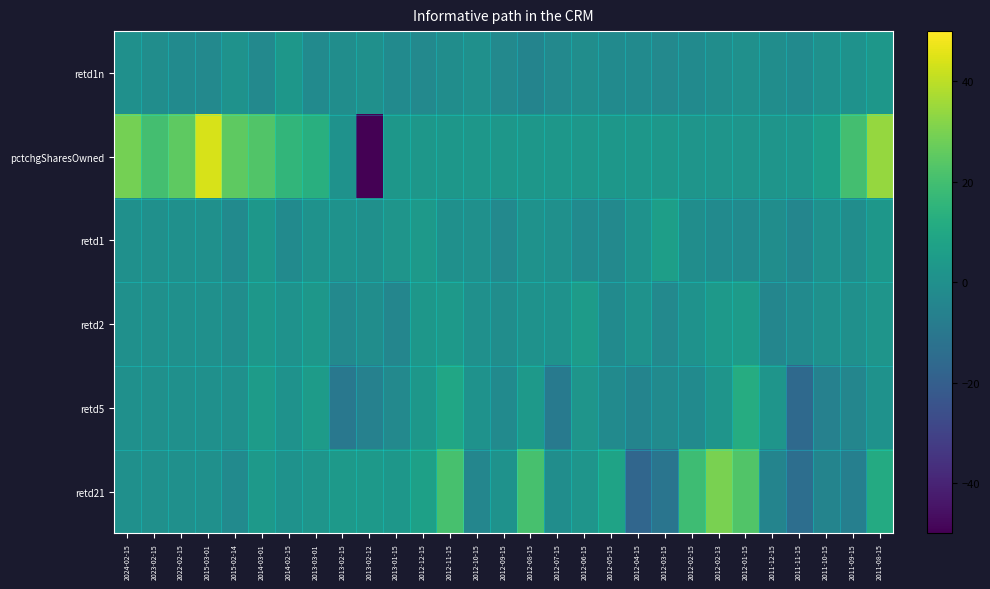

Which series has the largest range (max minus min)?

pctchgSharesOwned